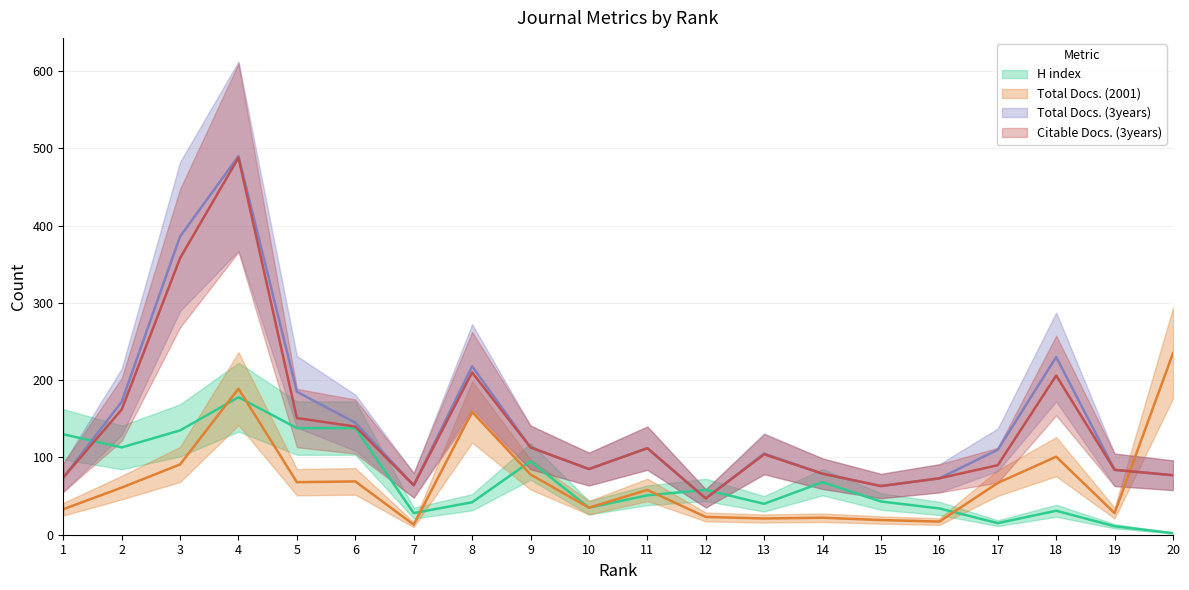

True or false: H index and Citable Docs. (3years) cross at least once.

True